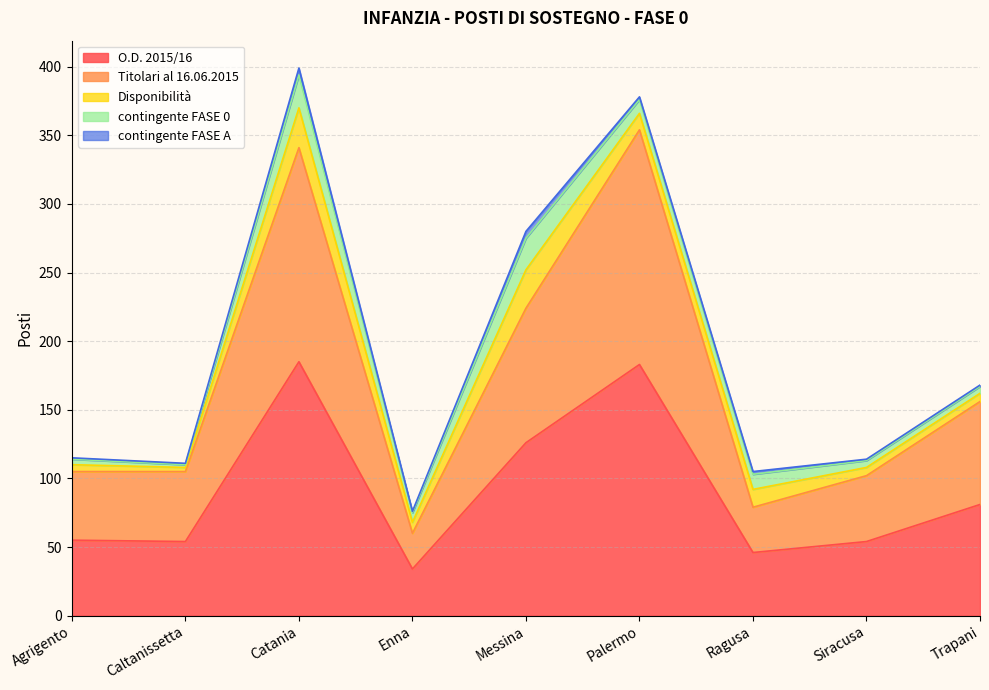

True or false: O.D. 2015/16 and contingente FASE 0 intersect in this chart.

False